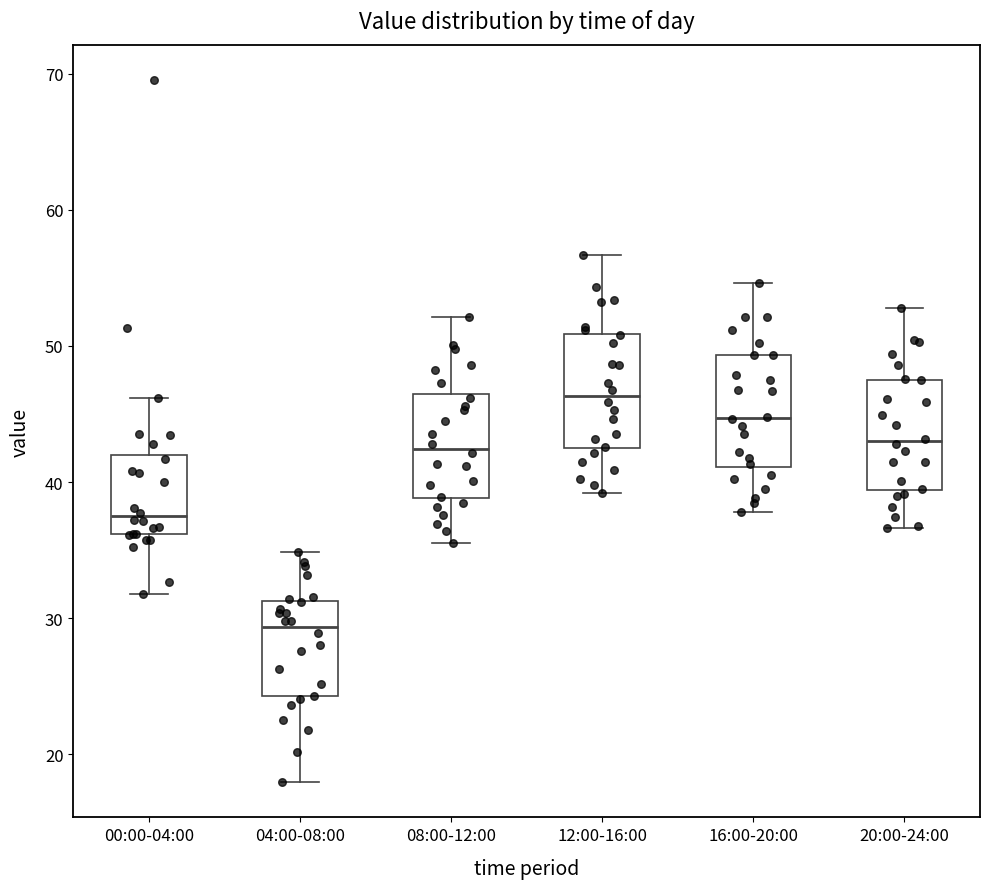

Which box has the highest median line?

12:00-16:00